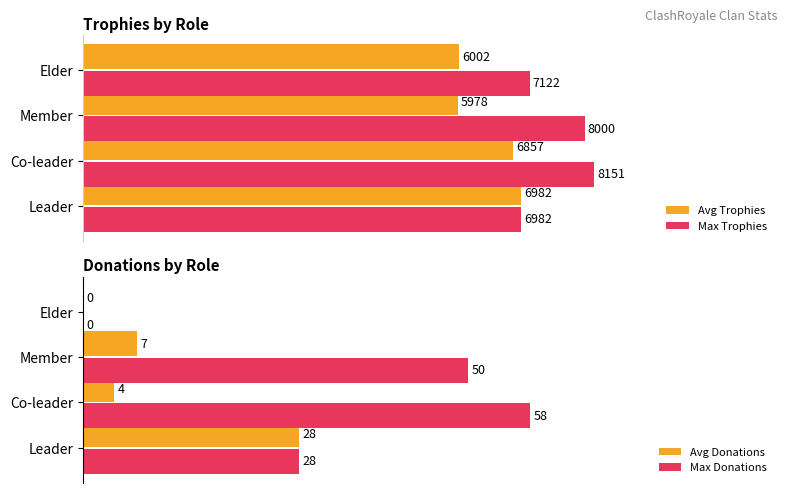

List the series in order of their peak value, lowest first.

Avg Donations, Max Donations, Avg Trophies, Max Trophies